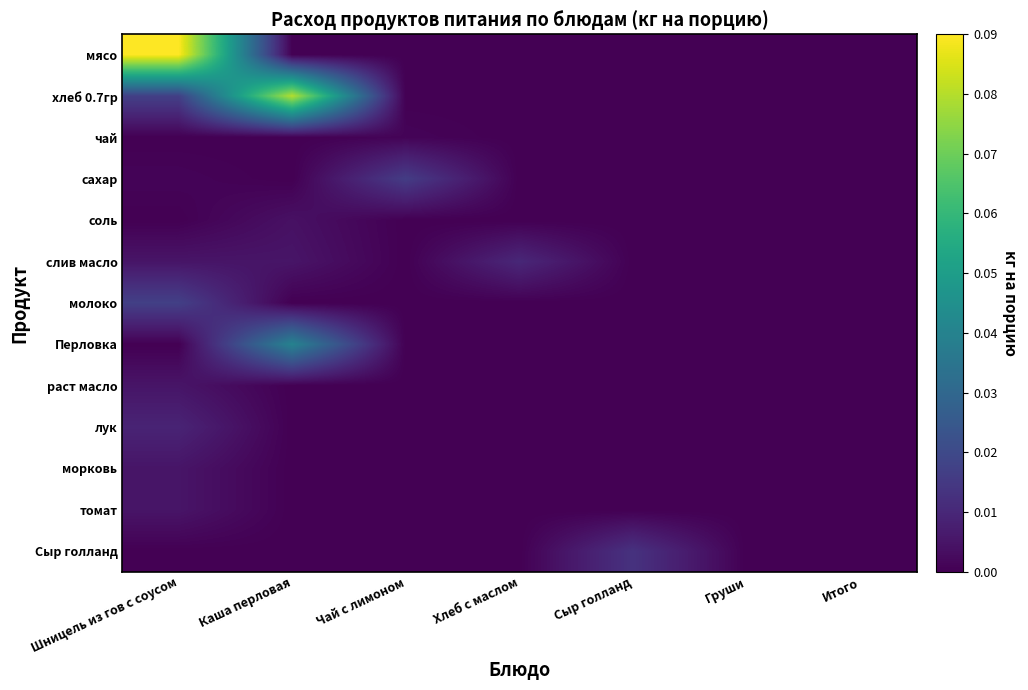

Between Сыр голланд and Итого, which series saw the biggest shift?

Сыр голланд